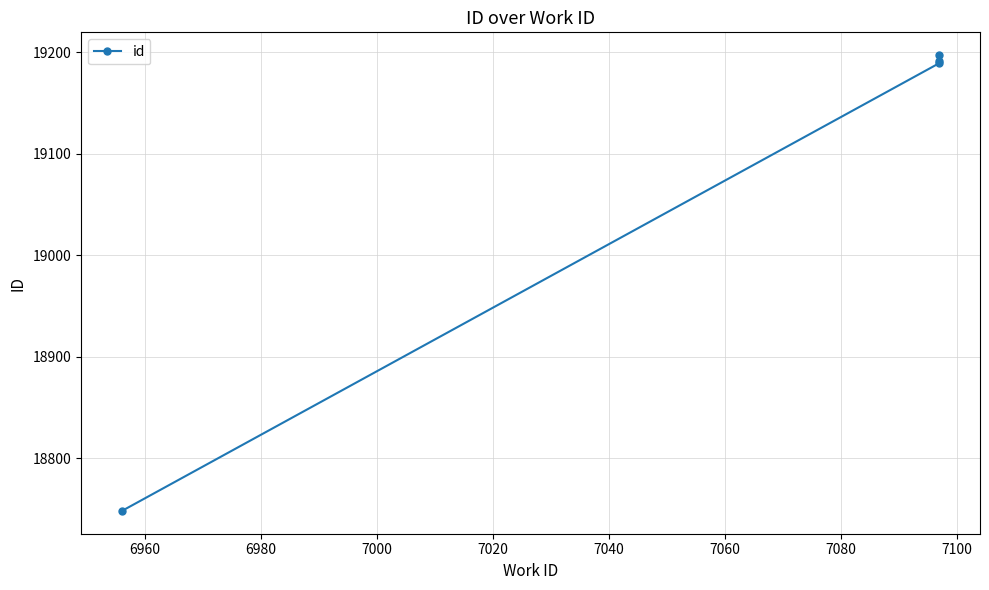

Which has a higher value, 6980 or 7000?

7000